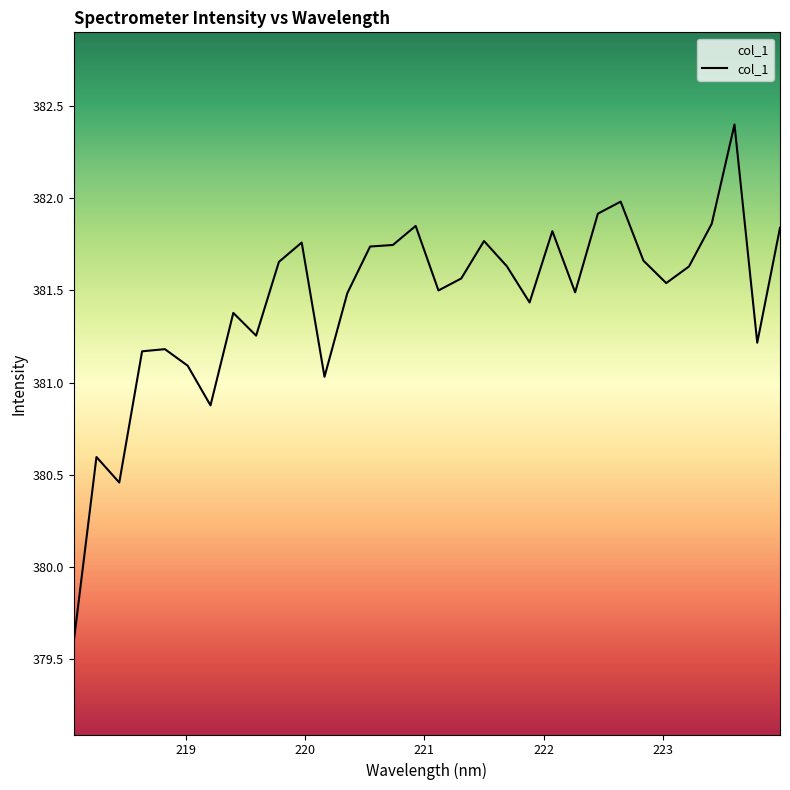

How many interior local valleys (lower than both neighbors) does the data have?

9